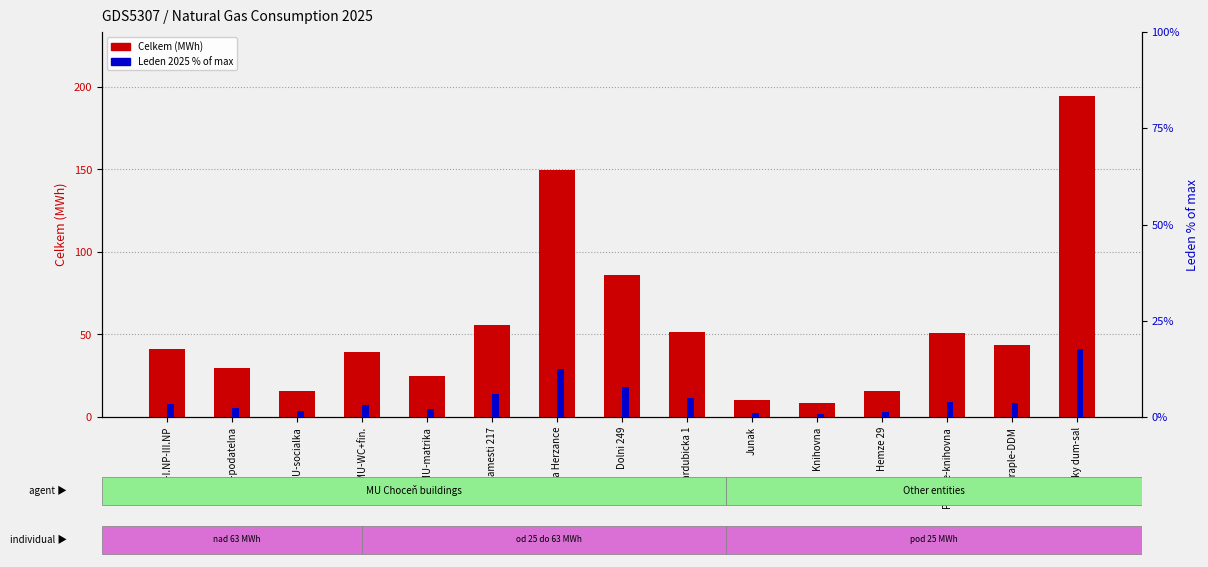

At which label does Leden % of max reach its peak?

Pansky dum-sal